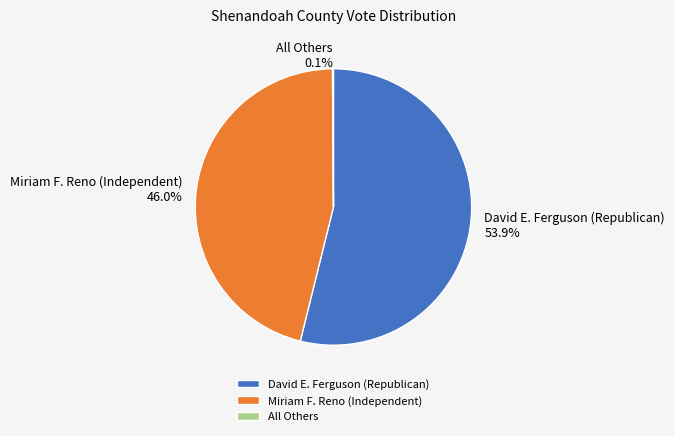

Does Miriam F. Reno (Independent) represent more than half of the total?

No